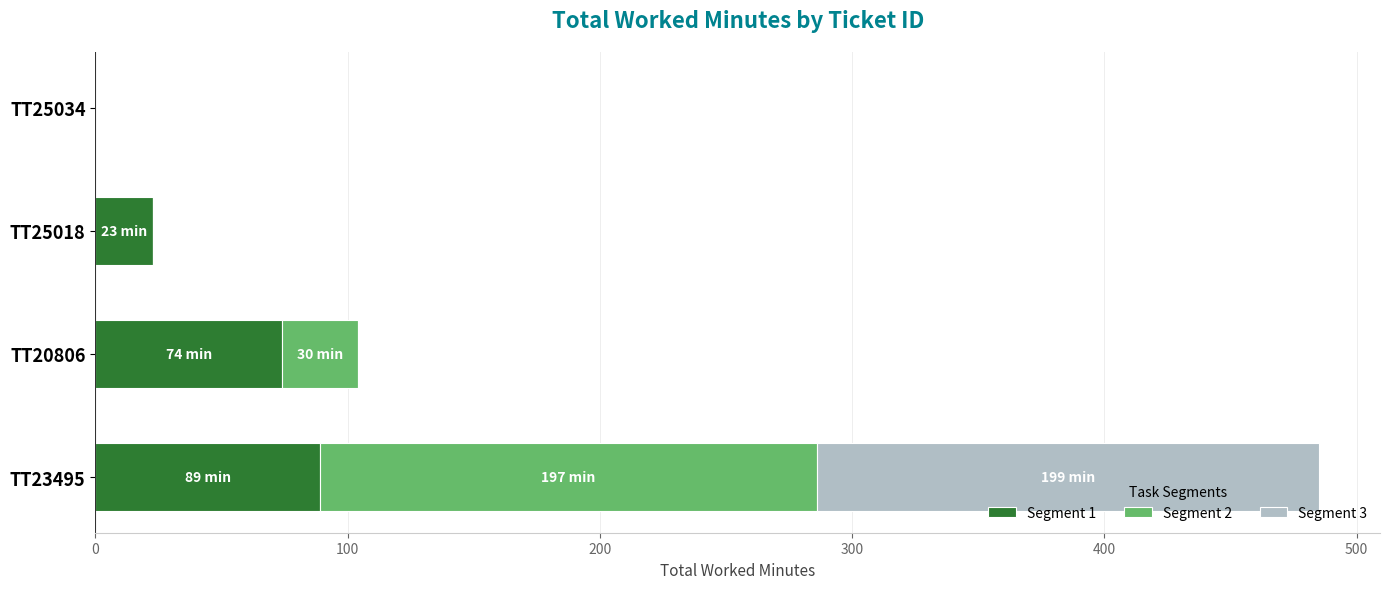

The value of Segment 1 at TT23495 is 89. True or false?

True